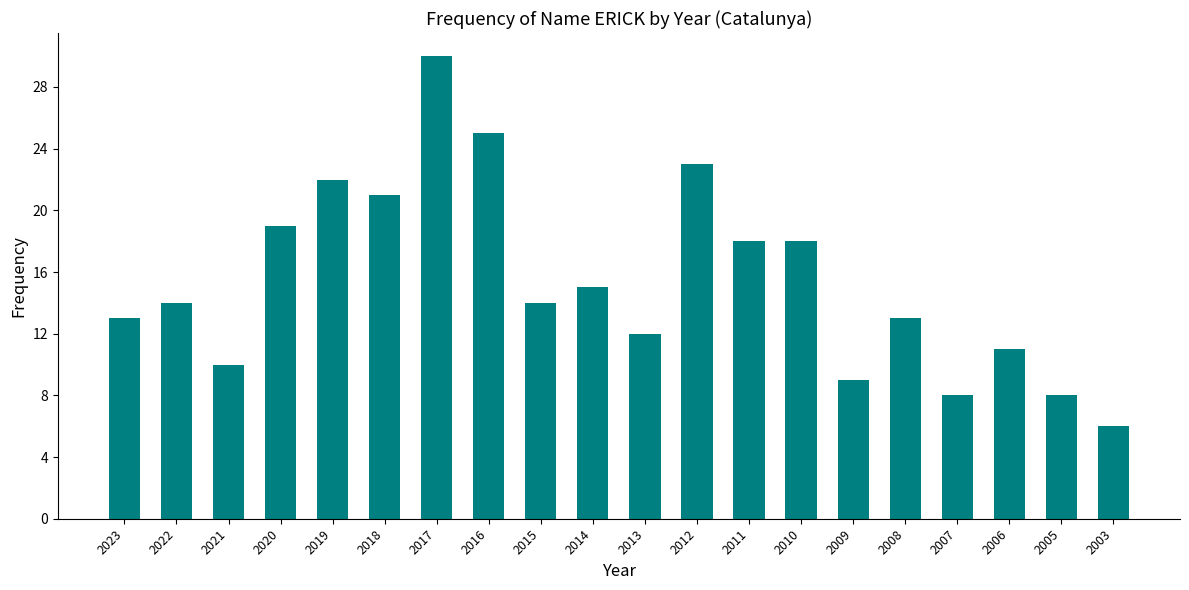

What is the smallest value displayed?

6